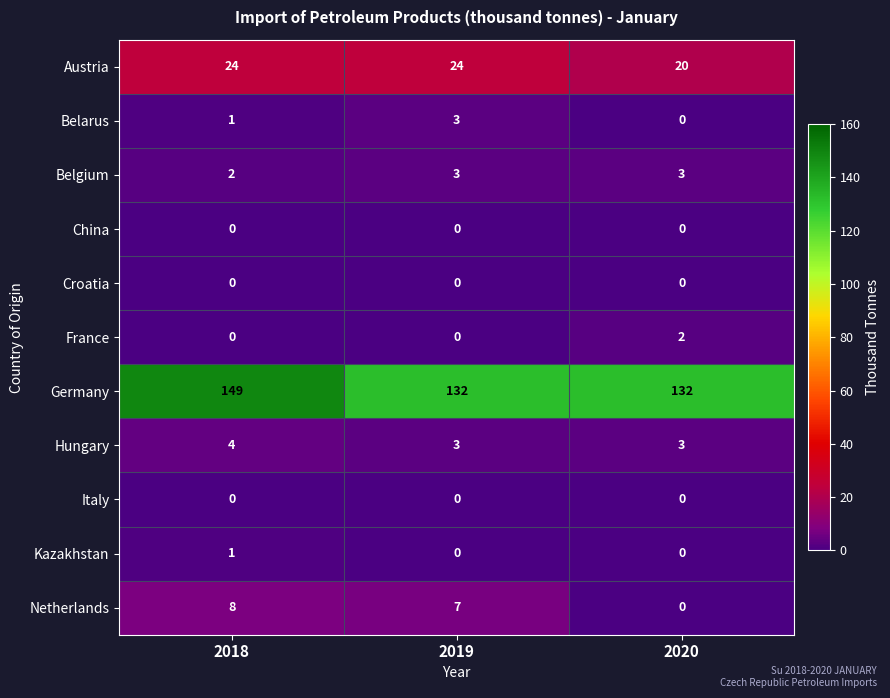

Which series has the largest range (max minus min)?

Germany